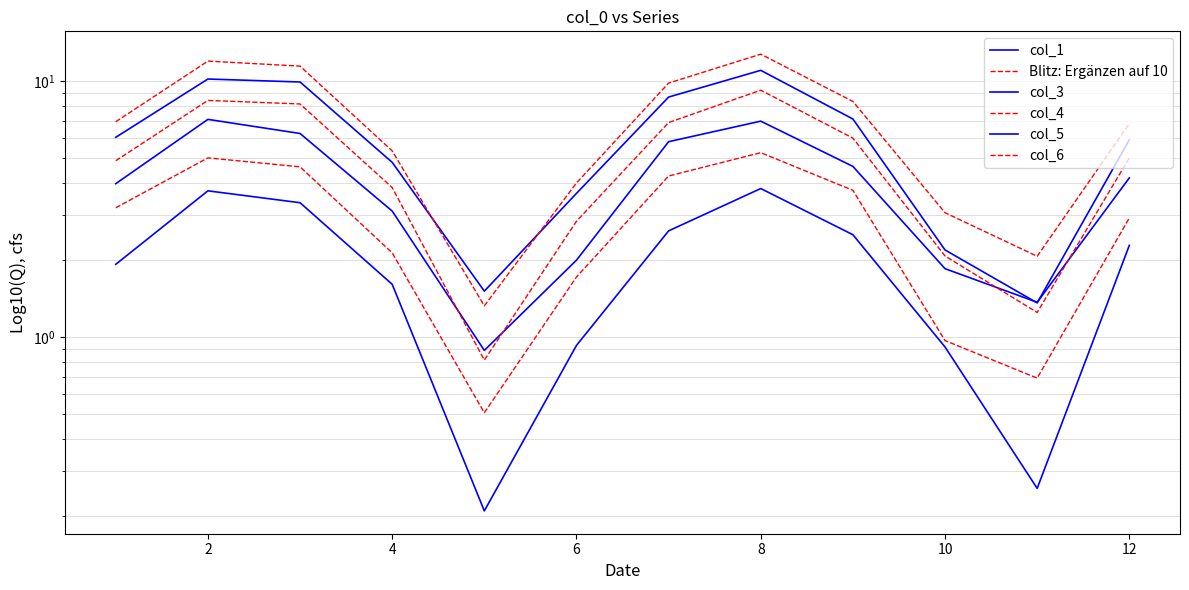

Which has a higher value, 10 or 4?

4